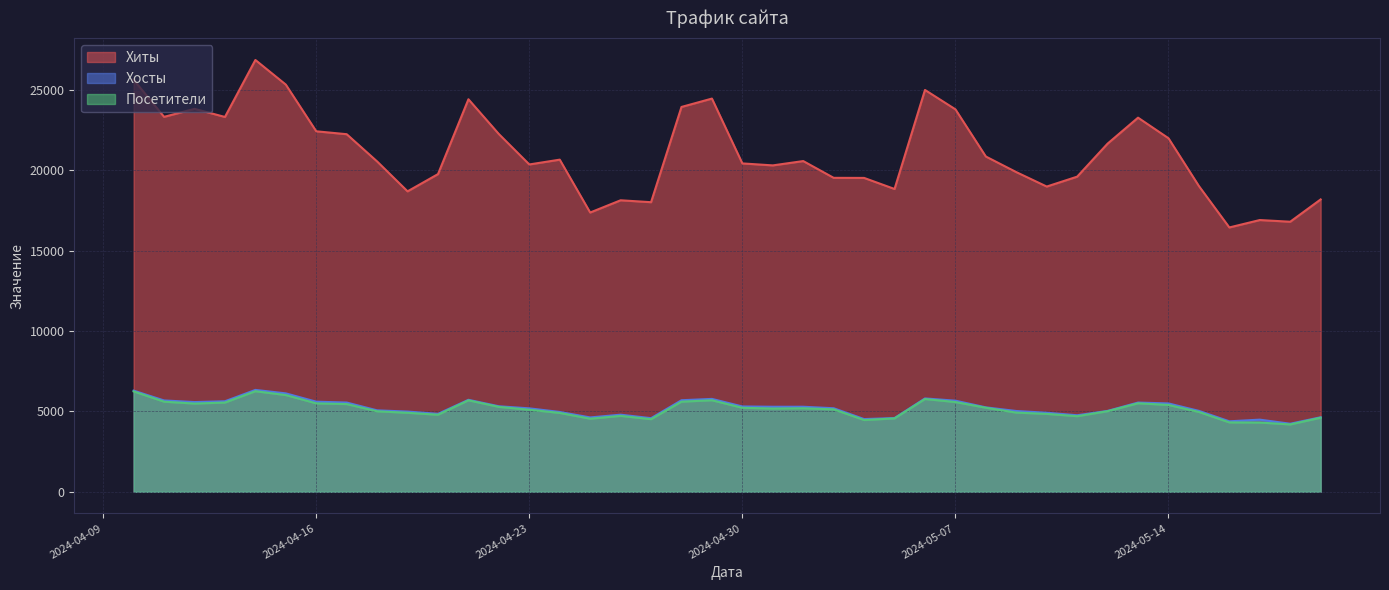

What is the maximum value for Хосты?

6336